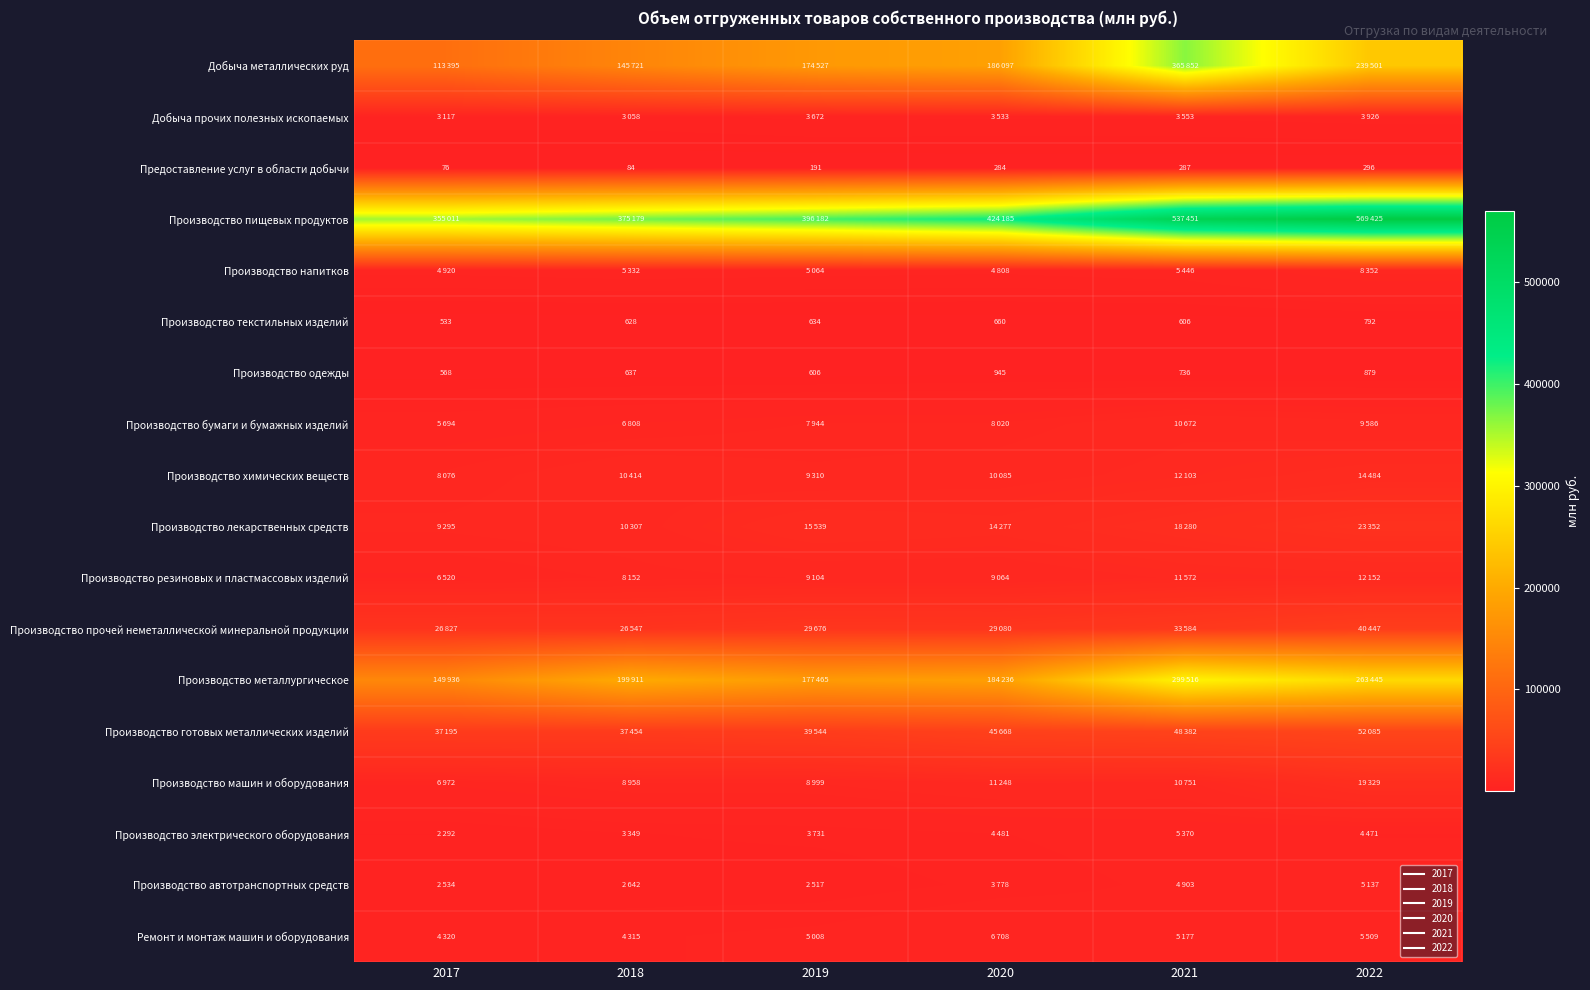

How many values in the Производство автотранспортных средств series are below 3778?

3